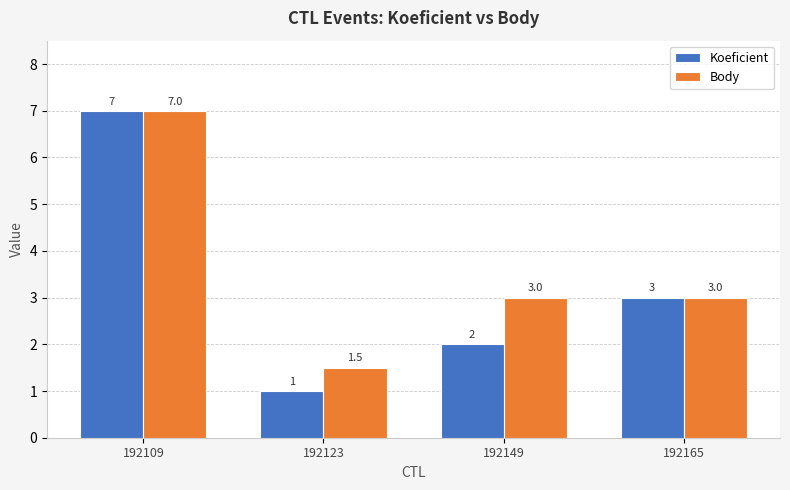

What is the minimum value for Koeficient?

1.0